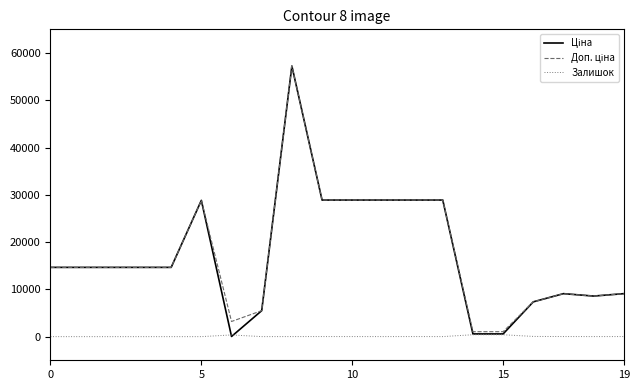

What is the greatest value displayed?

57235.5